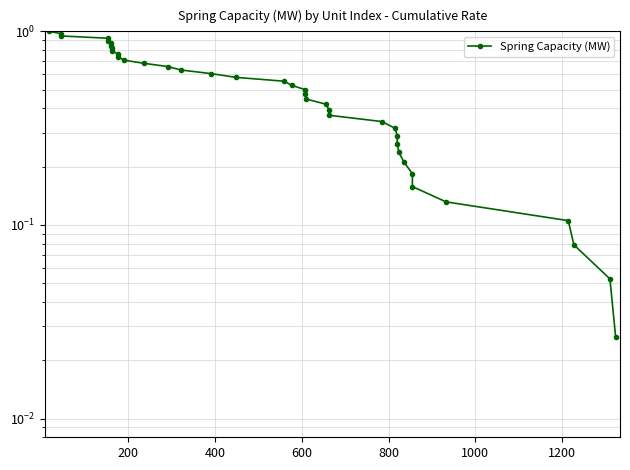

Is it true that the value at 10 is 0.1?

False